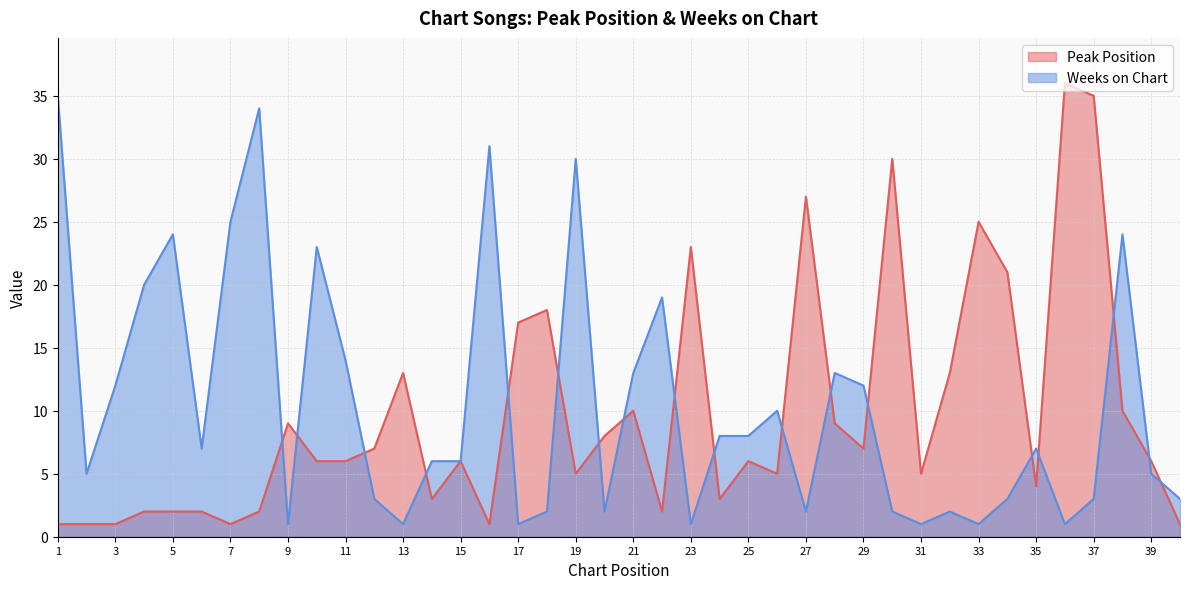

What is the total value across all series at 39?

11